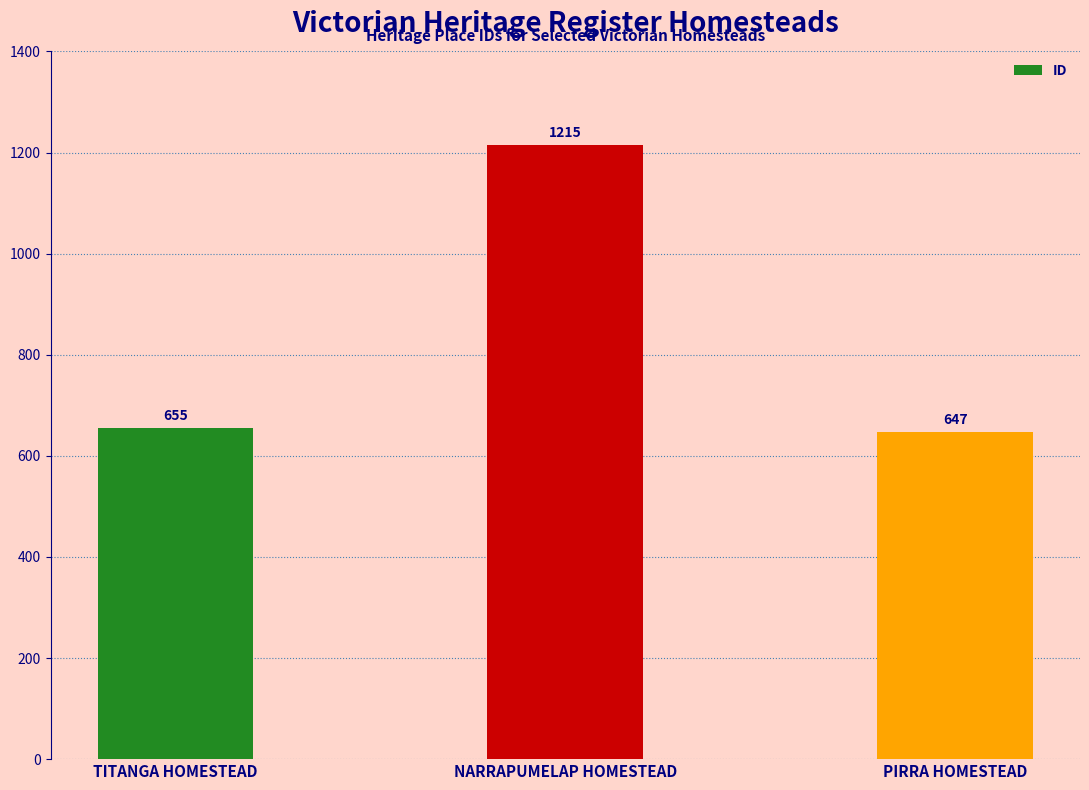

Which category has the highest value across all series?

NARRAPUMELAP HOMESTEAD